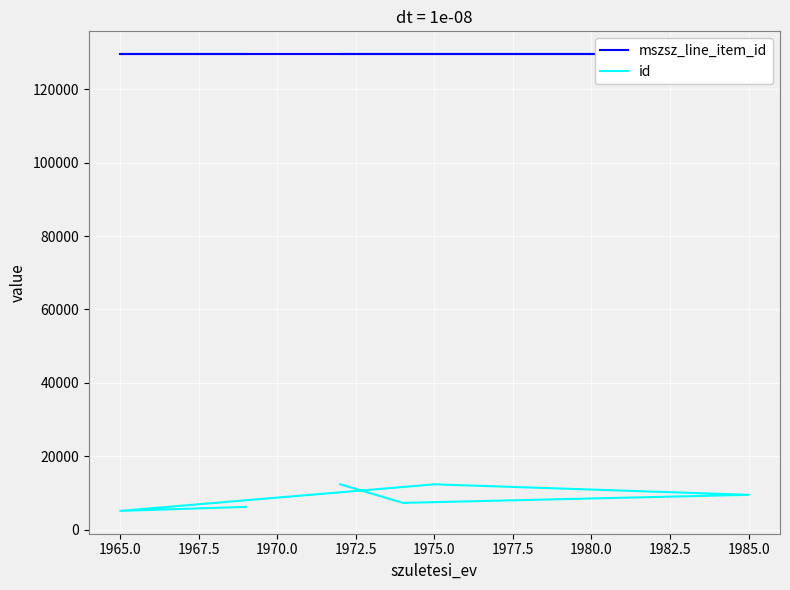

What is the difference between the second highest and second lowest values in the id series?

6148